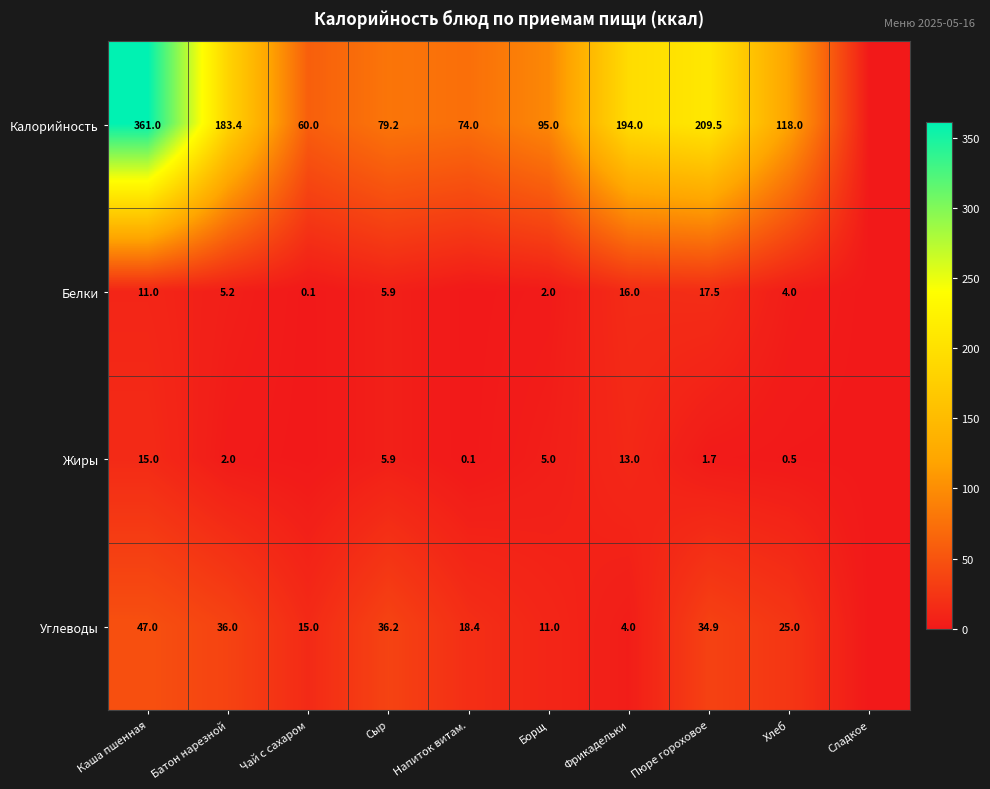

What is the spread (max minus min) of values at Фрикадельки?

190.0